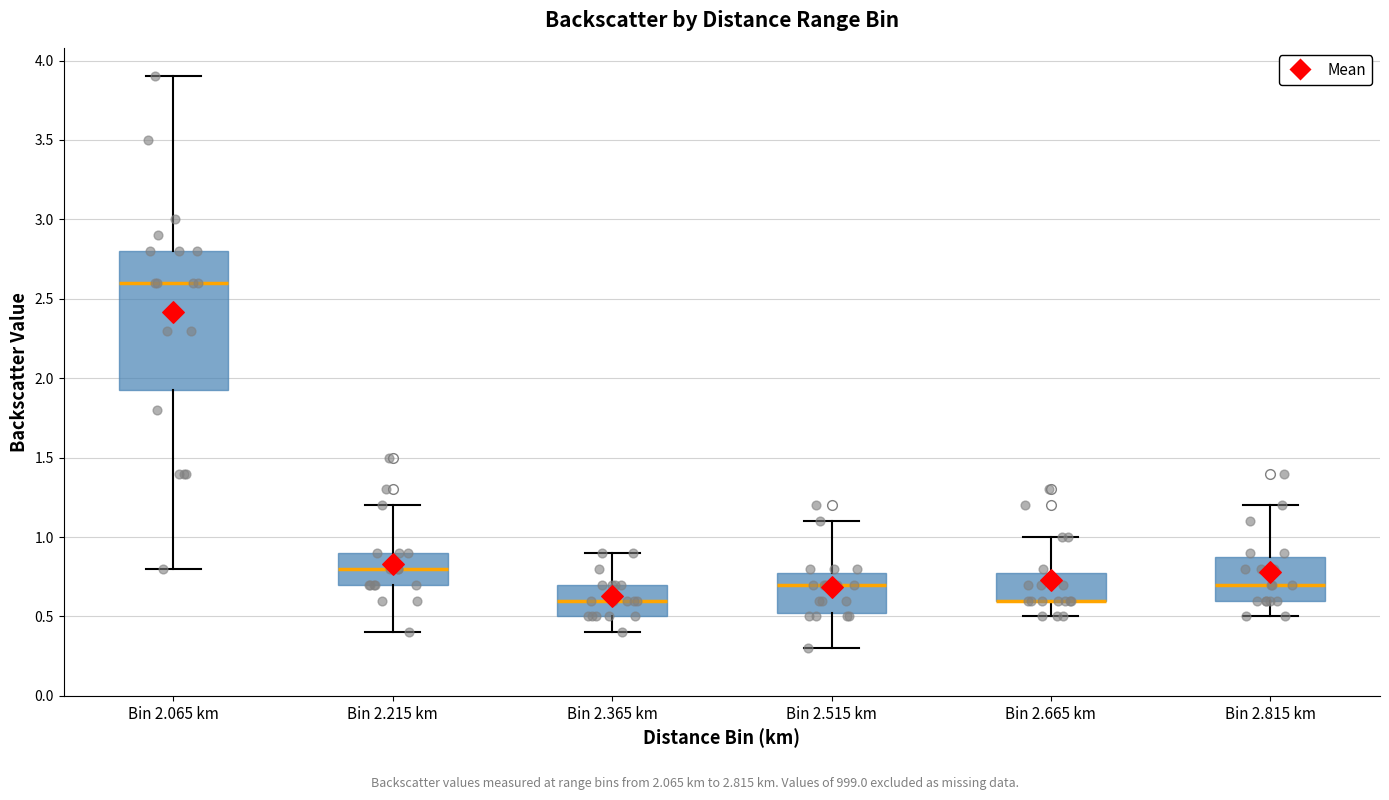

Where is the lower edge of the box for Bin 2.365 km on the y-axis? The values are not printed on the chart, so give them approximately, as read against the axis.

0.50